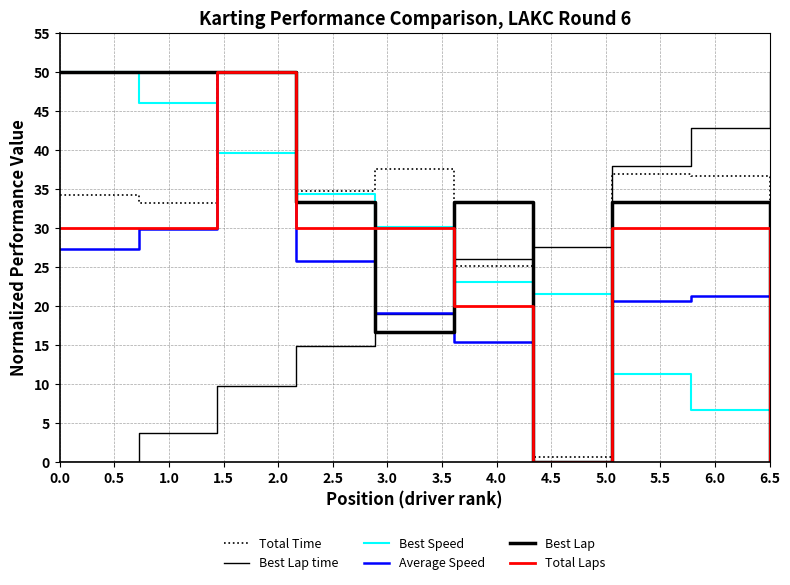

How many lines are shown in the chart?

6